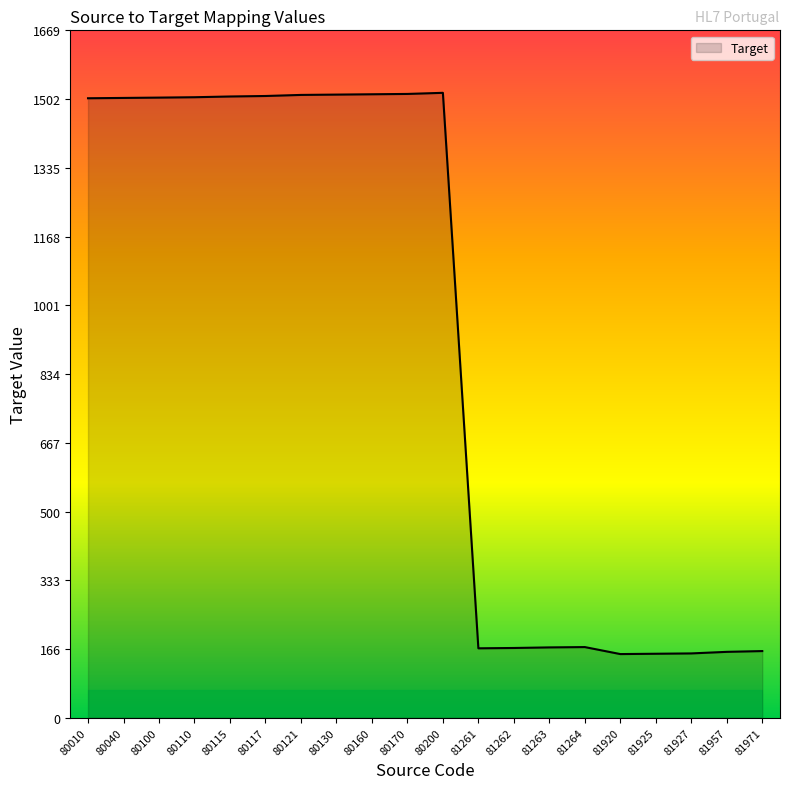

What is the difference between the maximum and minimum values?

1363.1